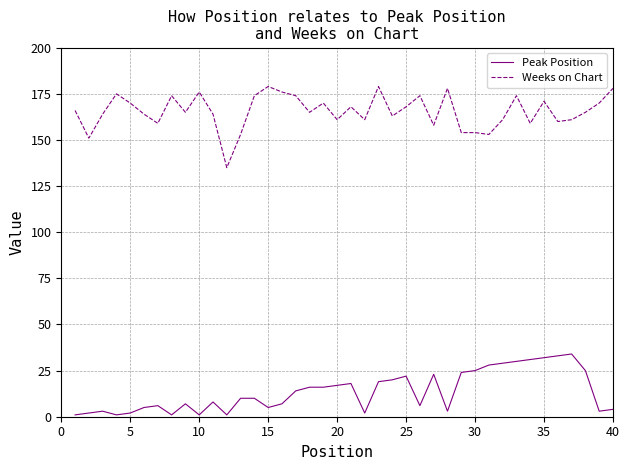

Reading left to right, extract all data points from this chart.

Peak Position: 1	2	3	1	2	5	6	1	7	1	8	1	10	10	5	7	14	16	16	17	18	2	19	20	22	6	23	3	24	25	28	29	30	31	32	33	34	25	3	4
Weeks on Chart: 166	151	164	175	170	164	159	174	165	176	164	135	153	174	179	176	174	165	170	161	168	161	179	163	168	174	158	178	154	154	153	161	174	159	171	160	161	165	170	178